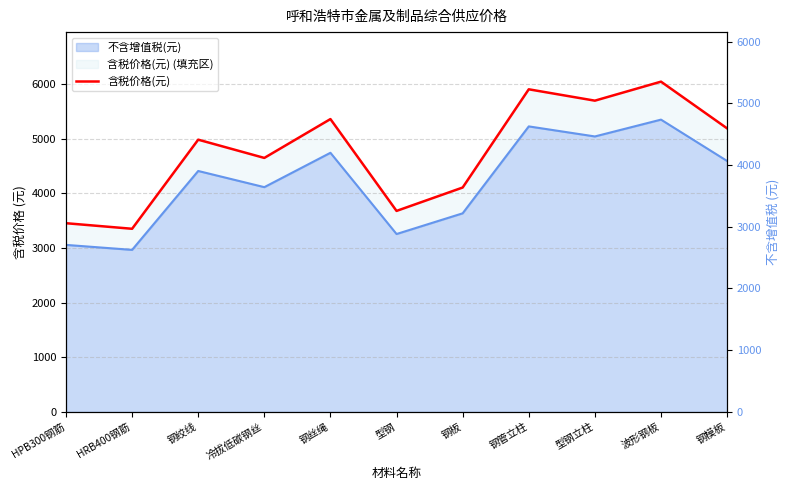

Read the value at 钢丝绳, to the nearest 50.

5350